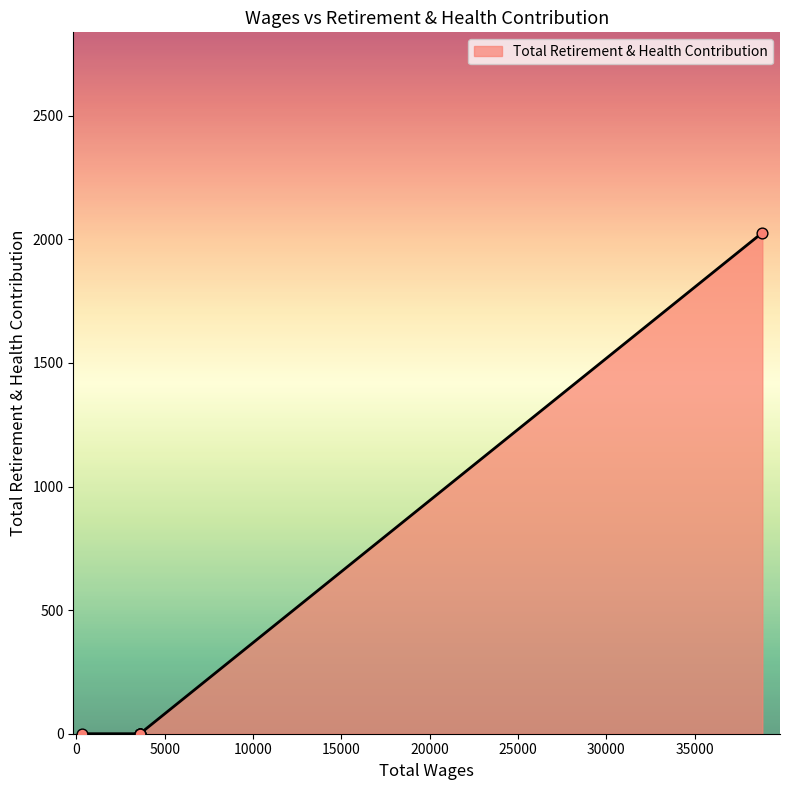

Which has a higher value, 3600.0 or 325.0?

3600.0